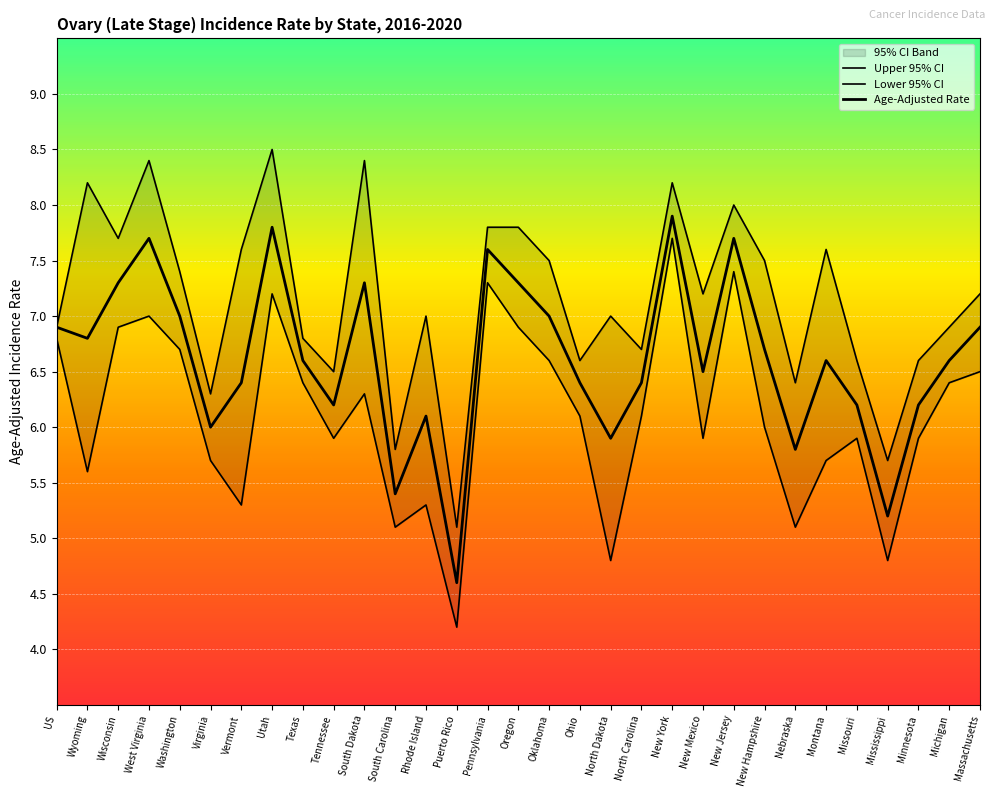

Between West Virginia and New Mexico, which series saw the biggest shift?

Upper 95% CI